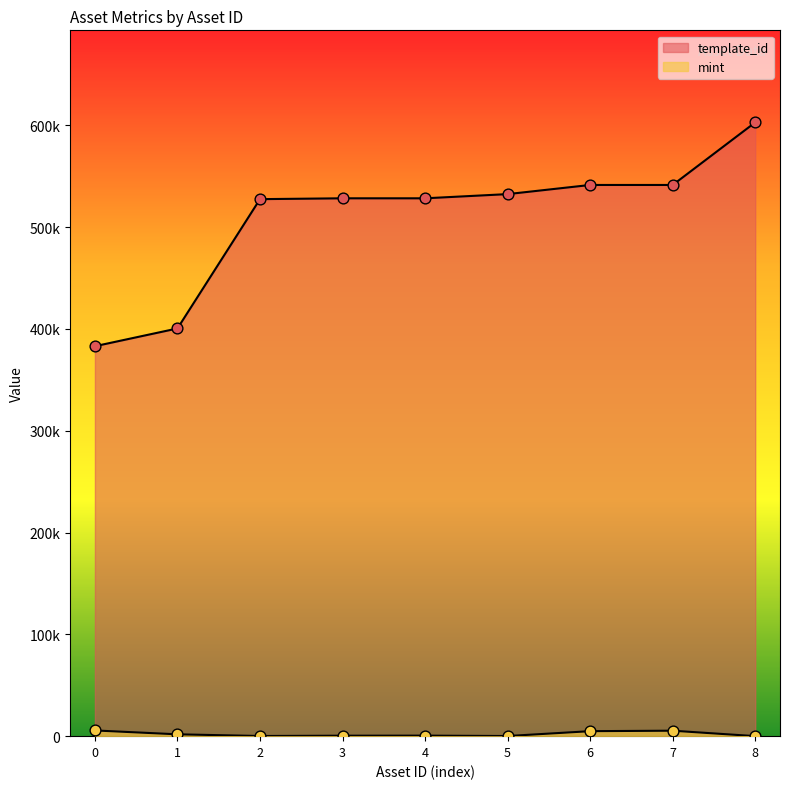

What are all the series names shown in the legend?

mint, template_id